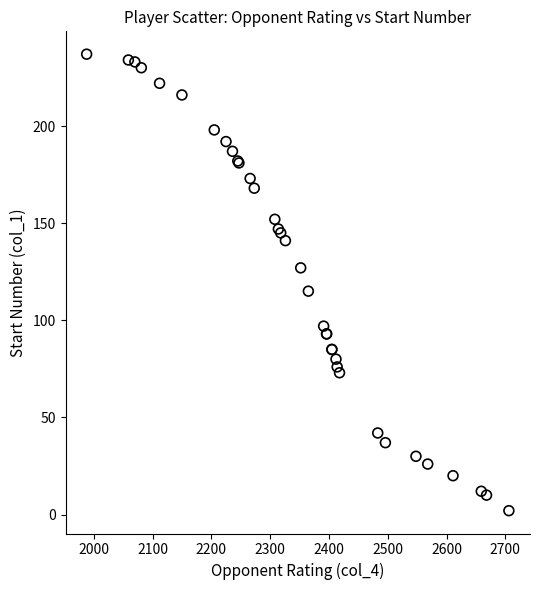

What Y value in the scatter plot is closest to 119?

115